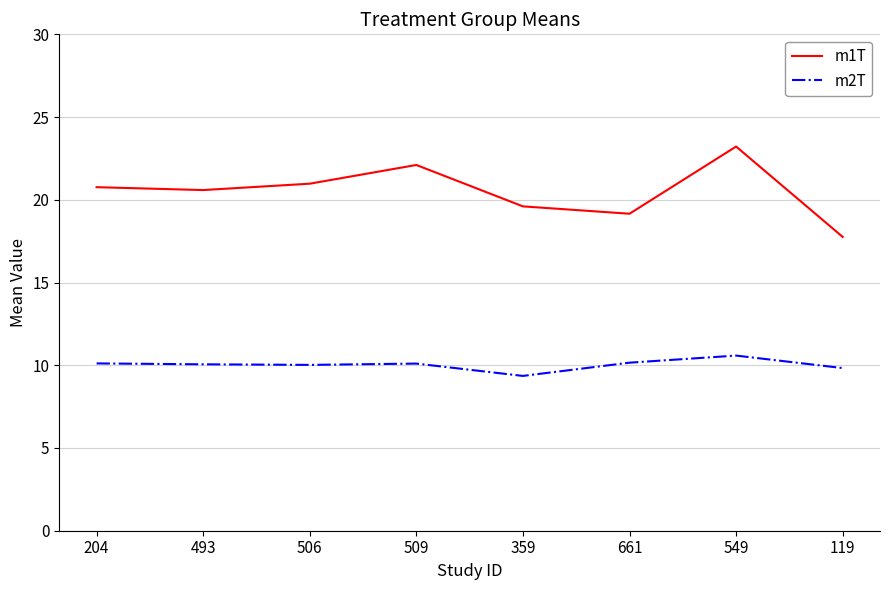

What is the approximate value of m2T at 549?

10.6